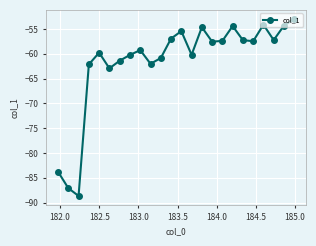

What is the value of the 3rd point from the left?

-88.7